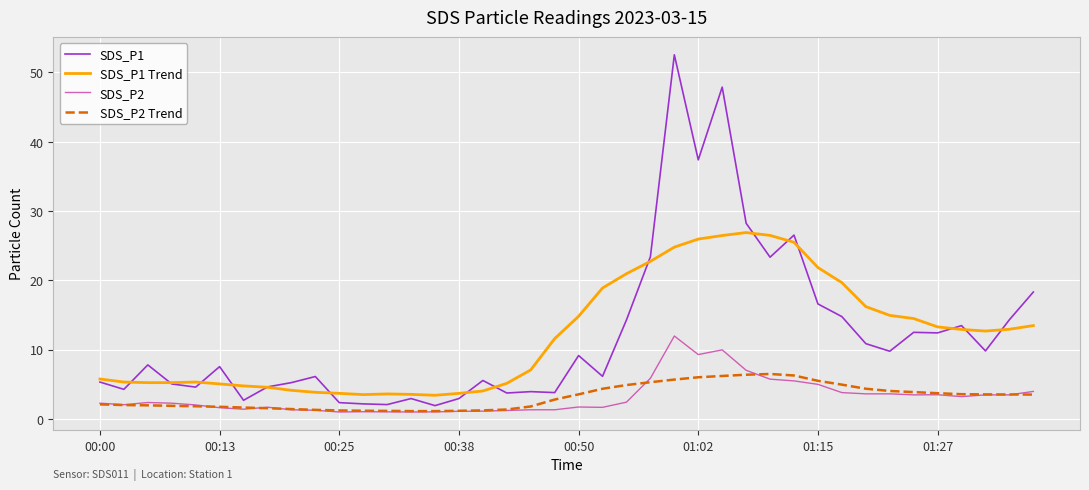

What is the sum of all SDS_P2 values?

126.9